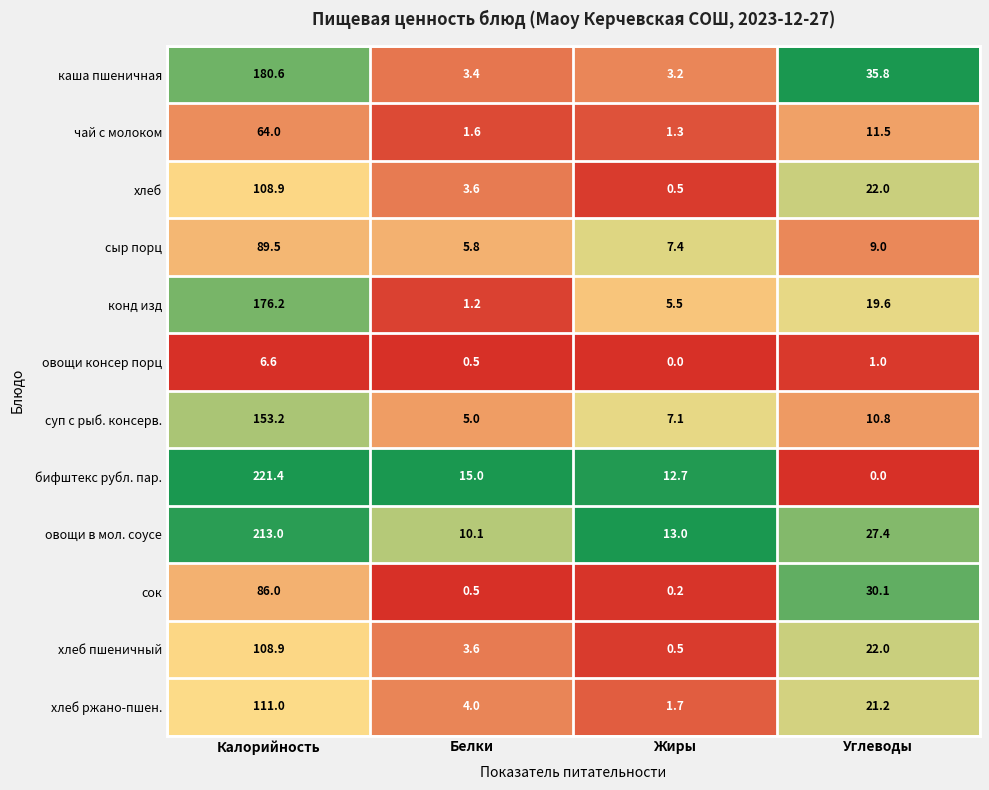

Where is конд изд nearest to the value 88?

Углеводы